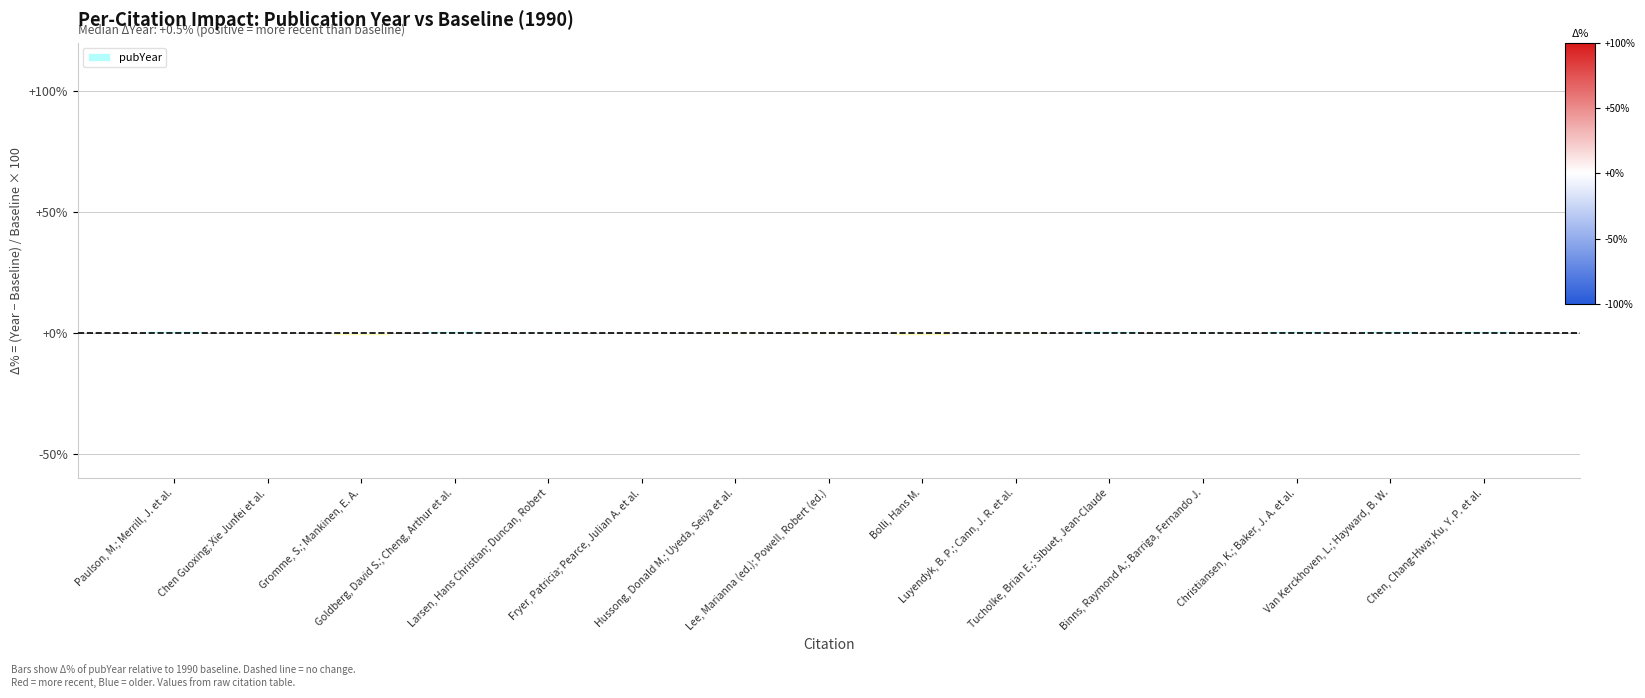

What is the change in value from Goldberg, David S.; Cheng, Arthur et al. to Binns, Raymond A.; Barriga, Fernando J.?

-0.2